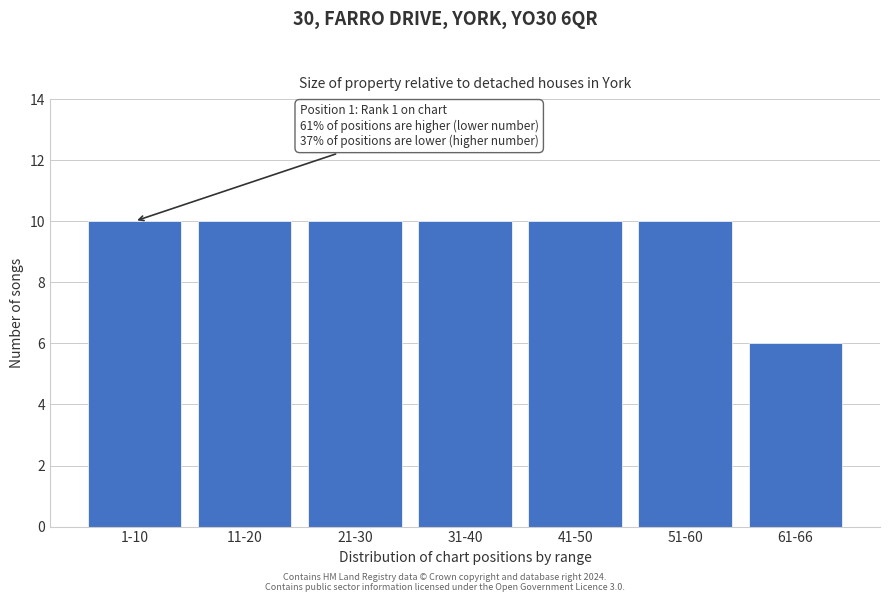

Reading right to left, transcribe all the data shown in this chart.

6	10	10	10	10	10	10